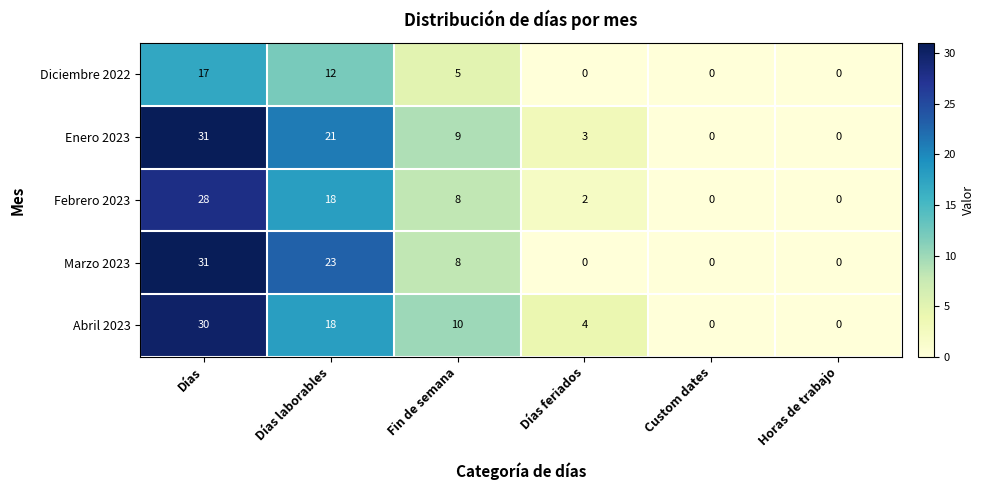

How many data points in Marzo 2023 are less than 8?

3